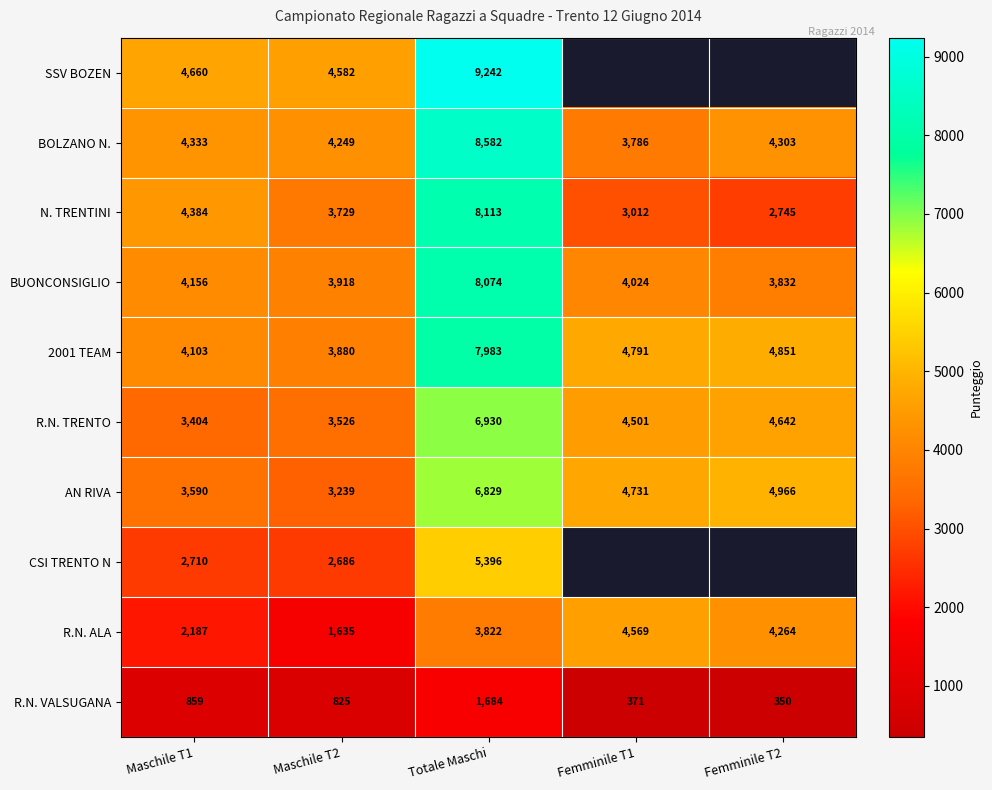

Between Maschile T1 and Totale Maschi, which is larger?

Totale Maschi